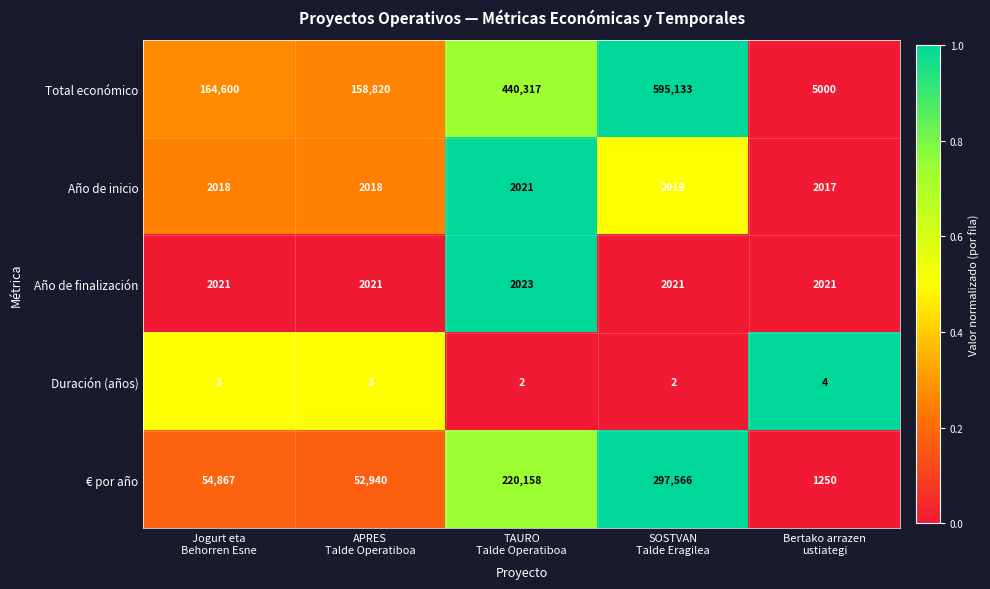

Reading left to right, list all the values displayed in this chart.

Total económico: 164600	158820	440317	595133	5000
Año de inicio: 2018	2018	2021	2019	2017
Año de finalización: 2021	2021	2023	2021	2021
Duración (años): 3	3	2	2	4
€ por año: 54867	52940	220158	297566	1250